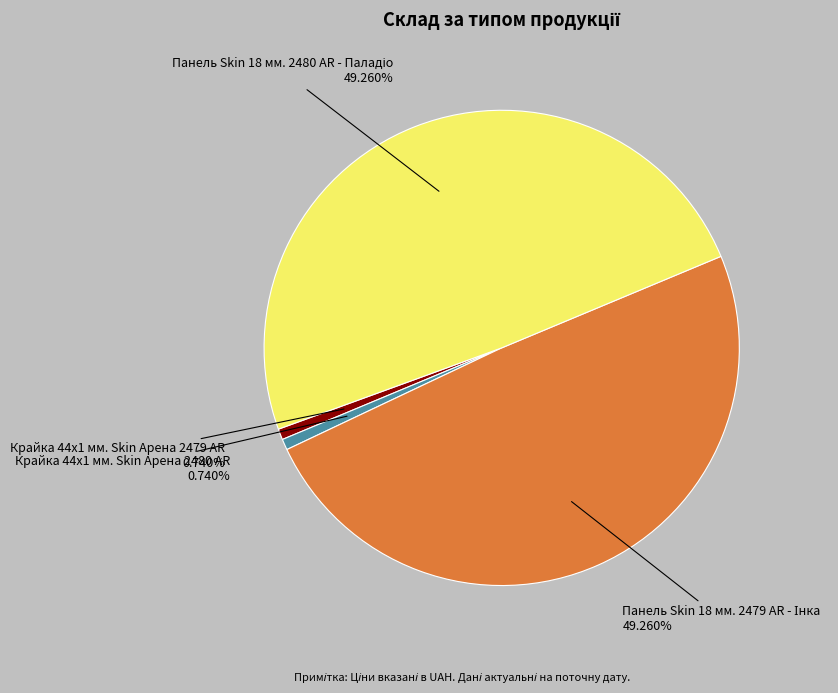

Is the sum of Крайка 44x1 мм. Skin Арена 2479 AR and Крайка 44x1 мм. Skin Арена 2480 AR greater than half?

No